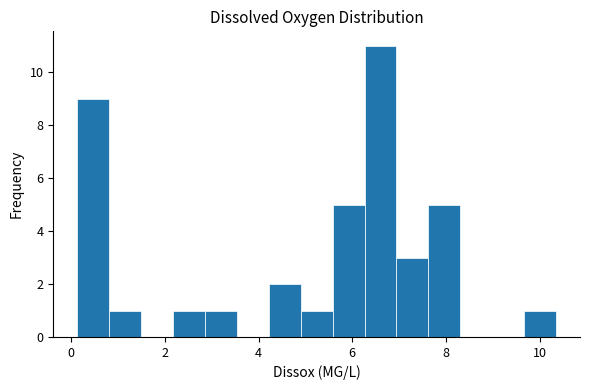

Around what value on the x-axis is the tallest bar? Give the approximate position of its centre, as read against the axis.

6.6